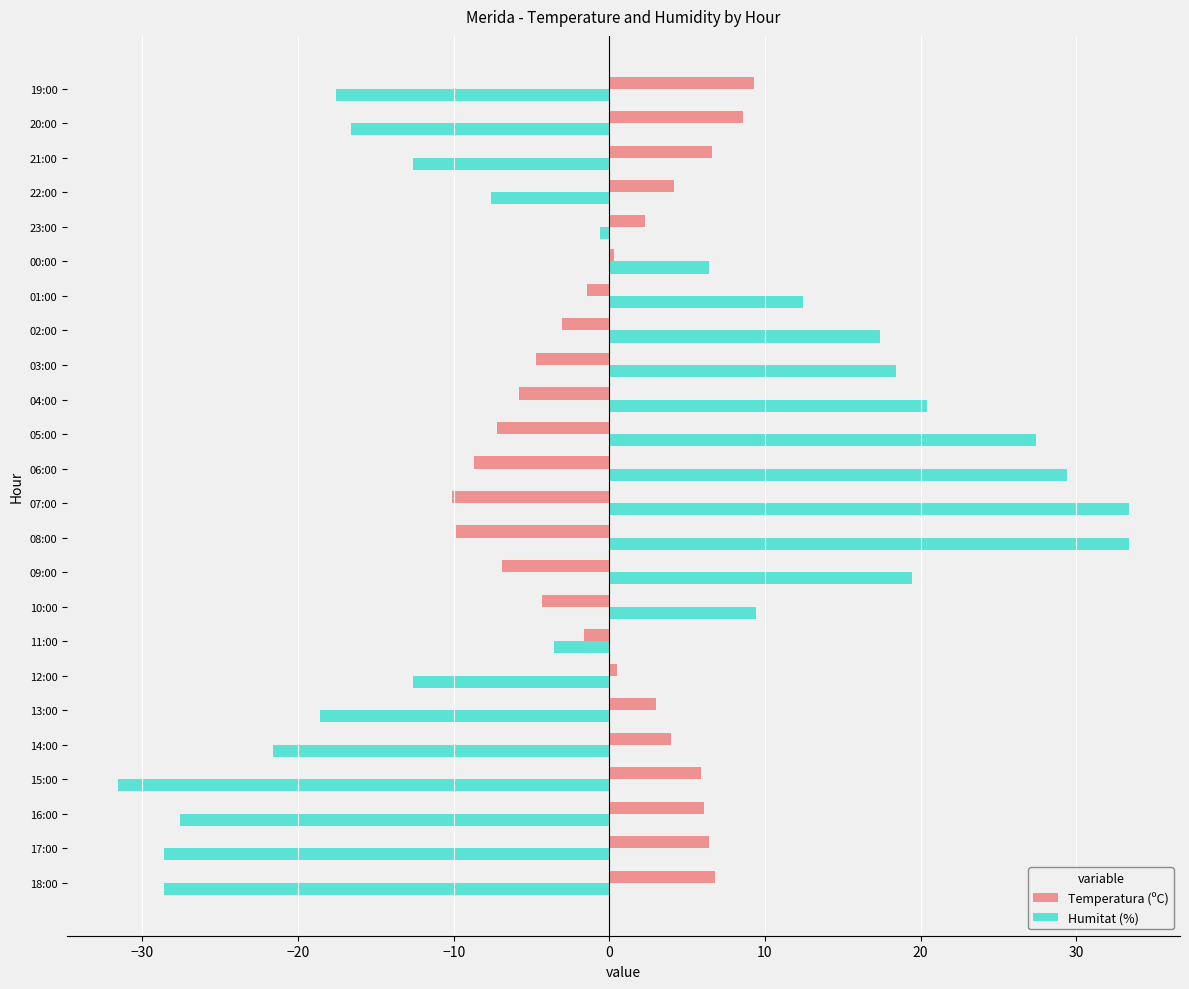

At which category does the chart reach its minimum across all series?

15:00